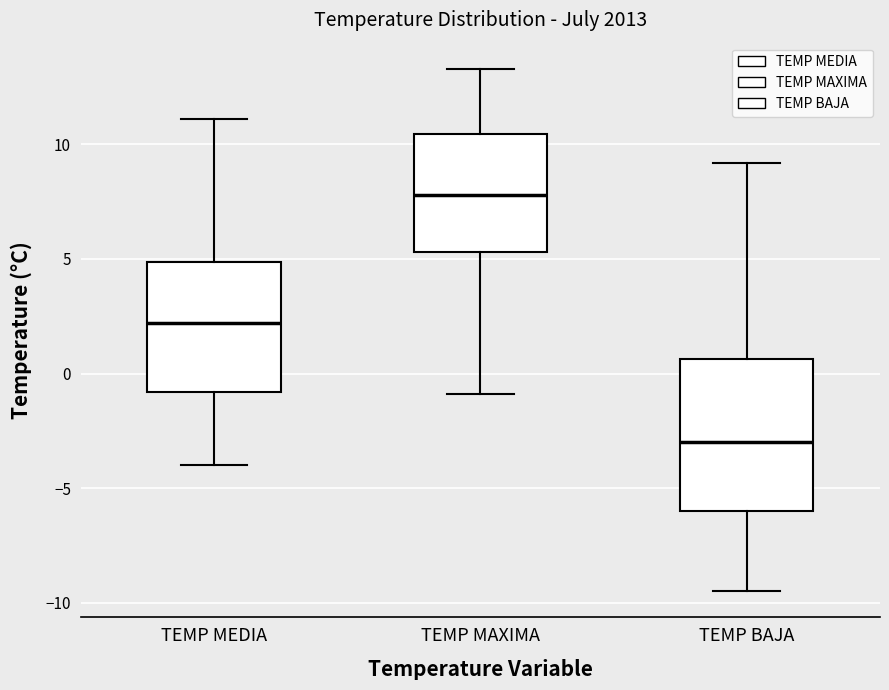

Which box has the lowest median line?

TEMP BAJA